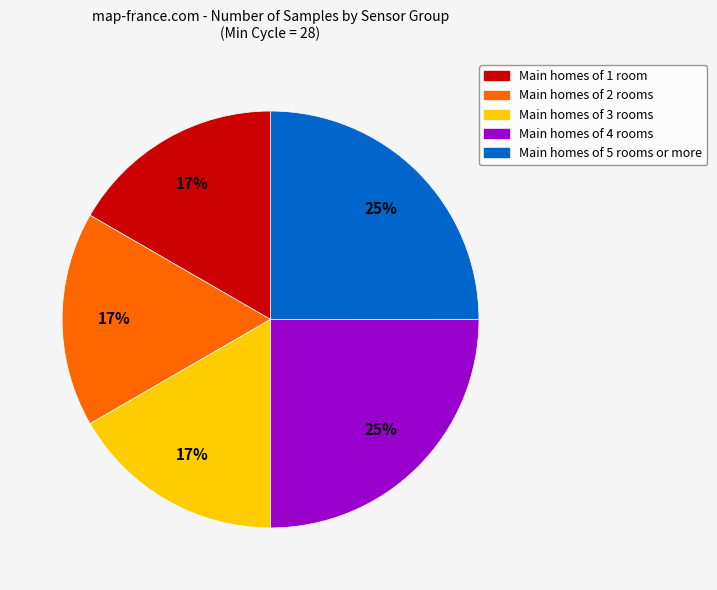

How many slices are in this pie chart?

5